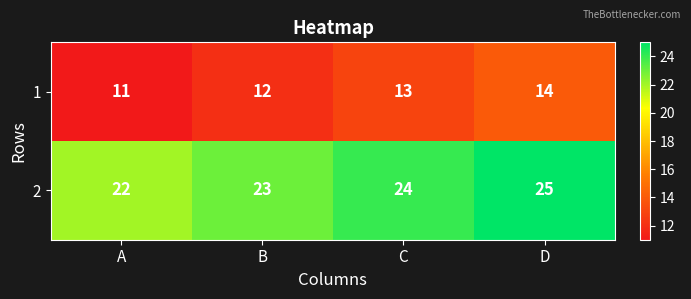

At which category is the sum across all series the highest?

D